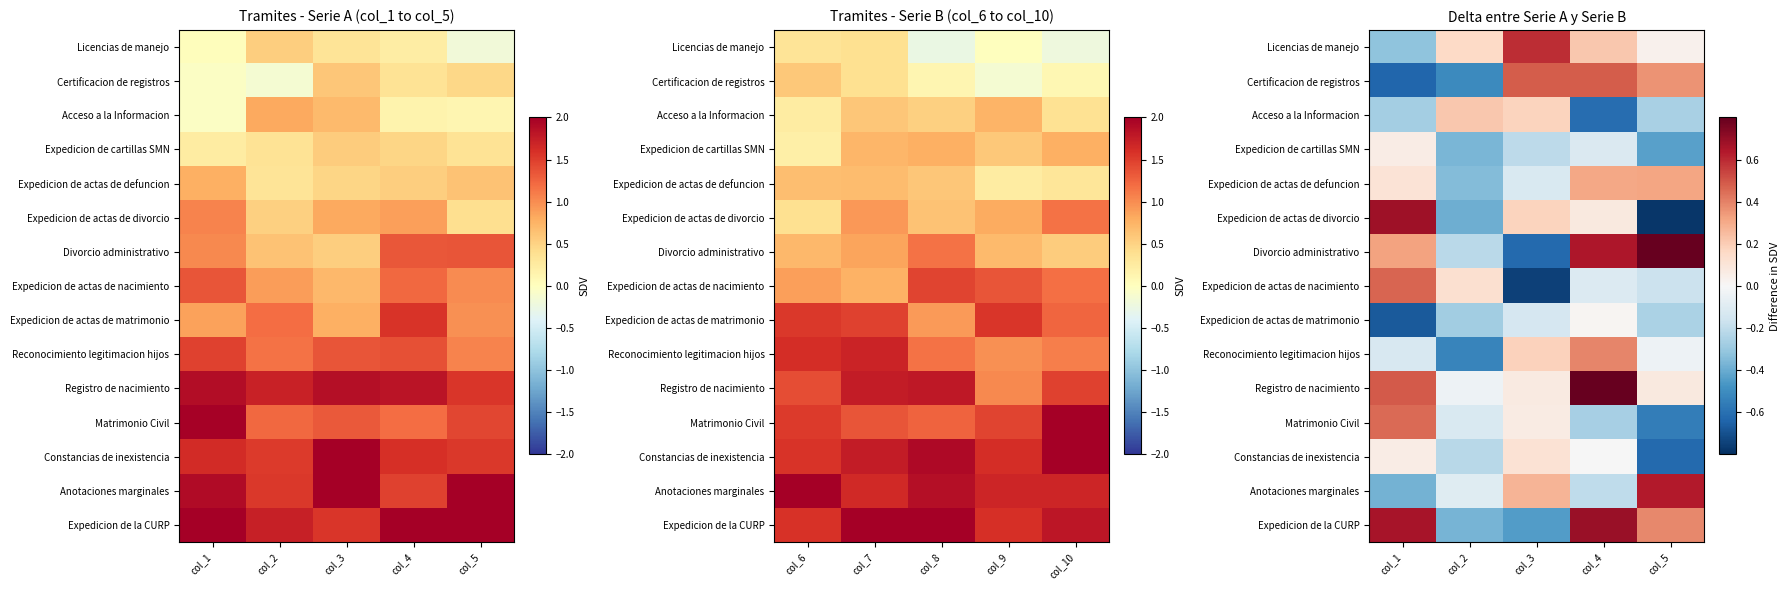

What is the difference between the highest and lowest values at col_2?

0.7